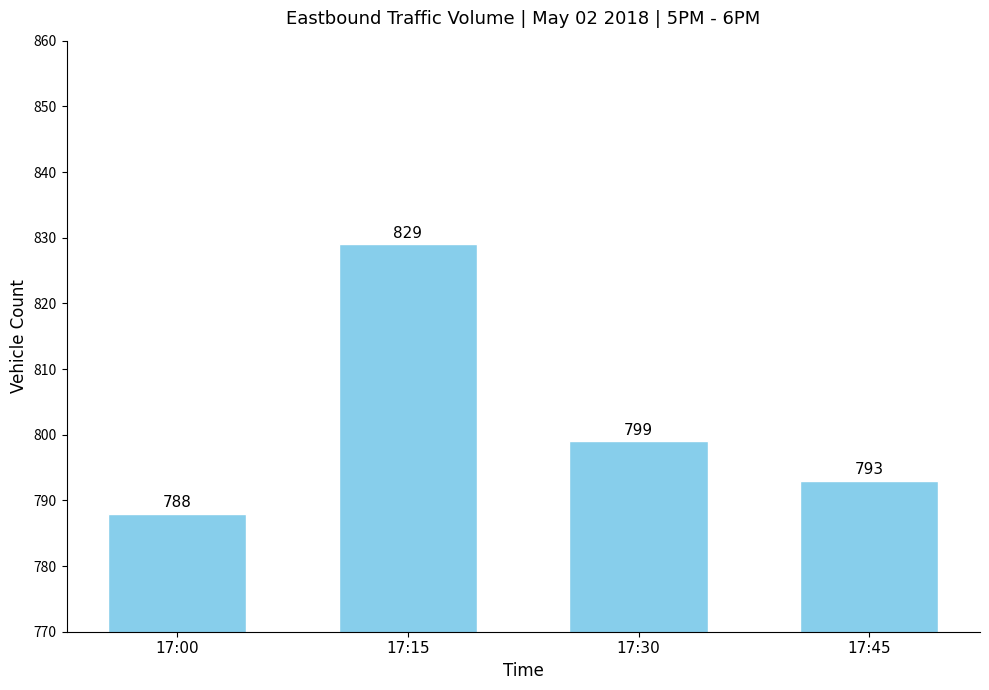

What is the maximum value shown in the chart?

829